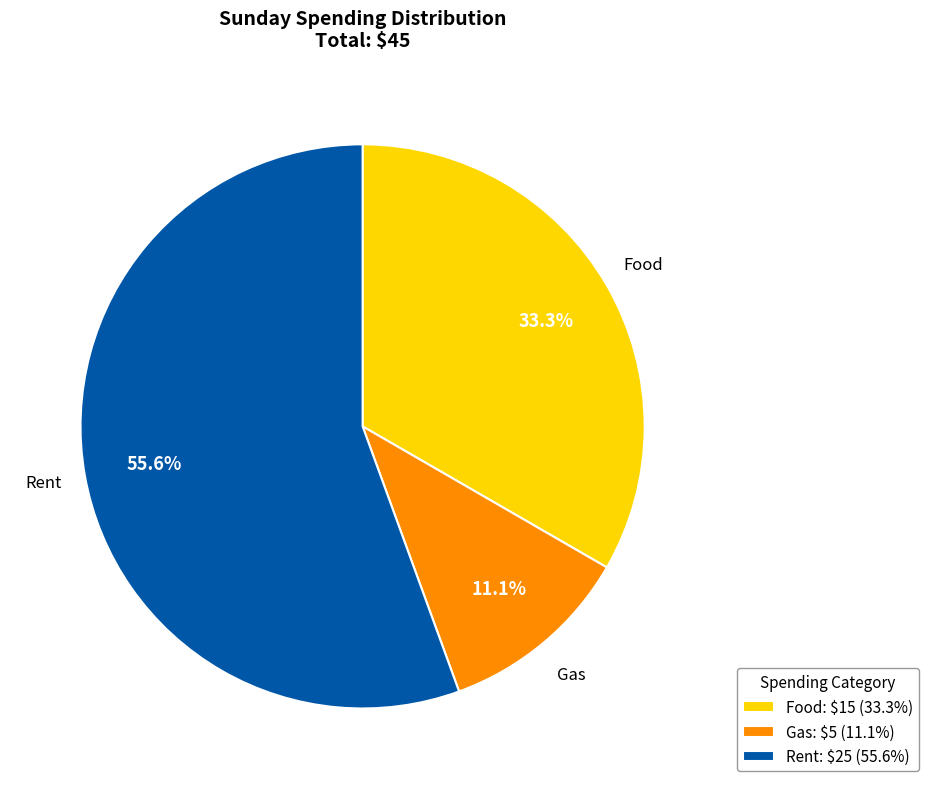

What is the ratio of the value at Rent to the value at Gas?

5.0